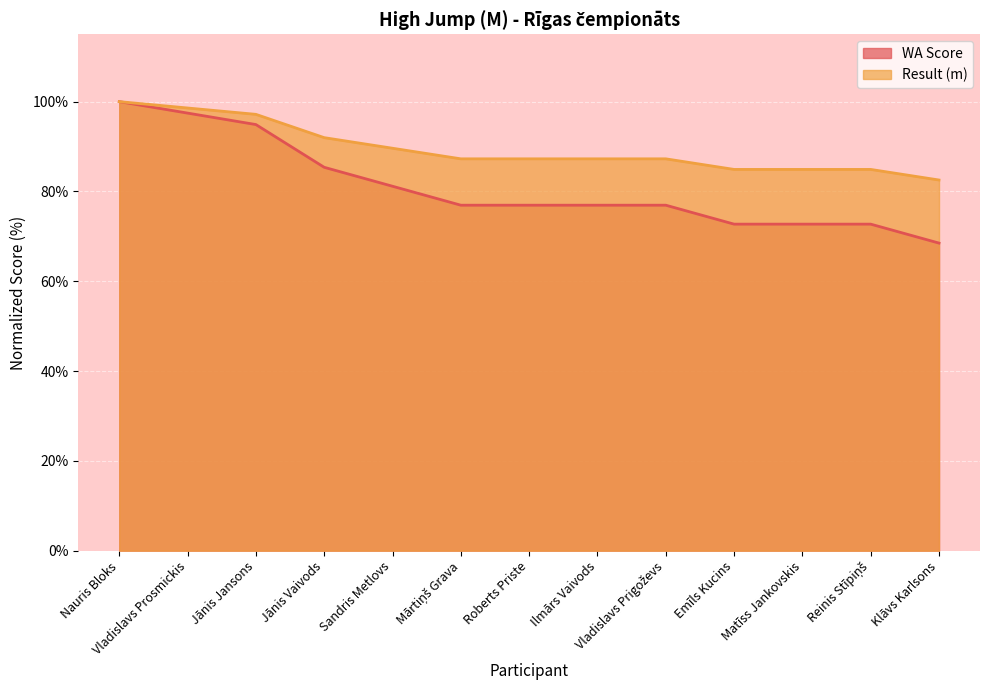

The WA series shows 72.7 at Emīls Kucins. True or false?

True